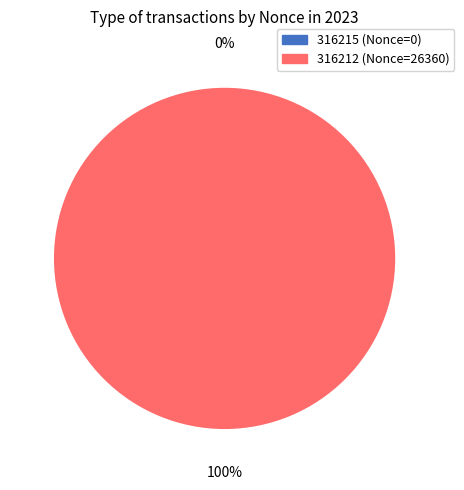

Which has a higher value, 316215 or 316212?

316212